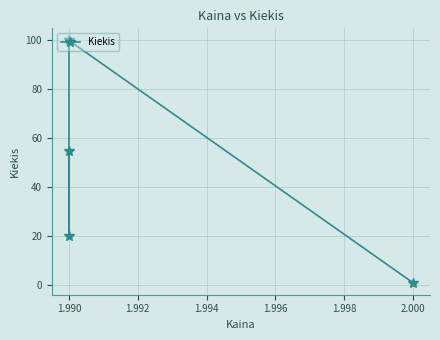

What is the maximum value shown in the chart?

100